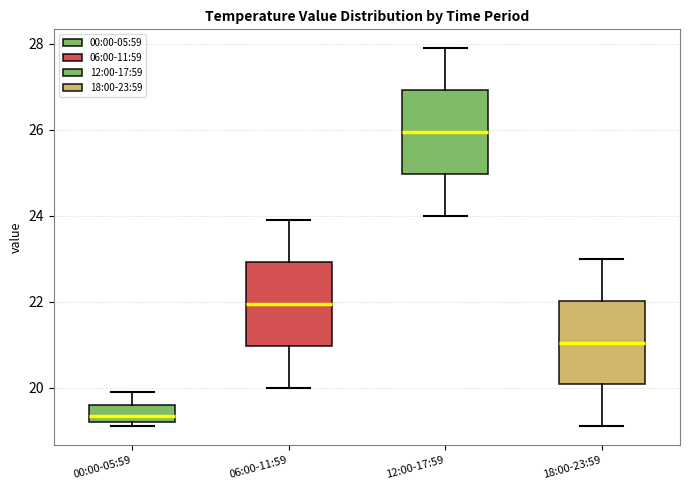

Reading left to right, read every box against the y-axis: the position of its median line, the range the box covers, and the ends of its whiskers. The values are not printed on the chart, so give them approximately, as read against the axis.

00:00-05:59: median 19.4, box 19.2 to 19.6, whiskers 19.2 (just below the box's lower edge) to 20.0
06:00-11:59: median 22.0, box 21.0 to 23.0, whiskers 20.0 to 24.0
12:00-17:59: median 26.0, box 25.0 to 27.0, whiskers 24.0 to 28.0
18:00-23:59: median 21.0, box 20.0 to 22.0, whiskers 19.2 to 23.0